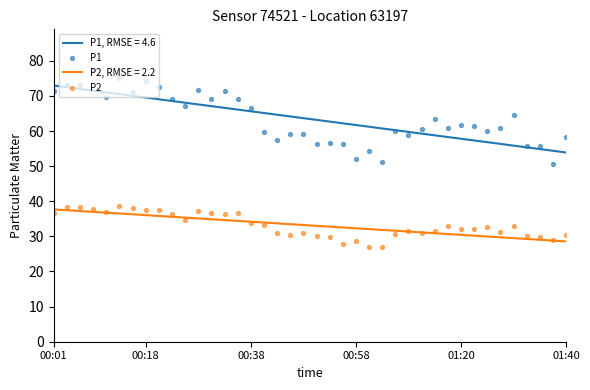

Is the value of P2 at 18 greater than the value of P1 at 38?

No